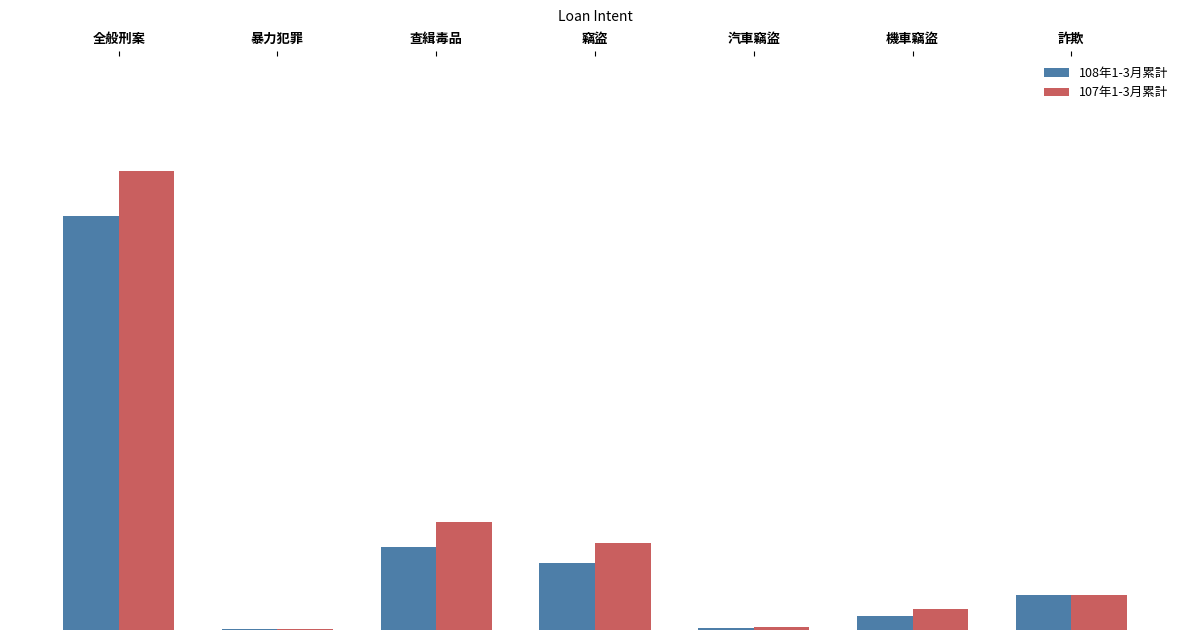

Is it true that 107年1-3月累計 equals 19 at 暴力犯罪?

False